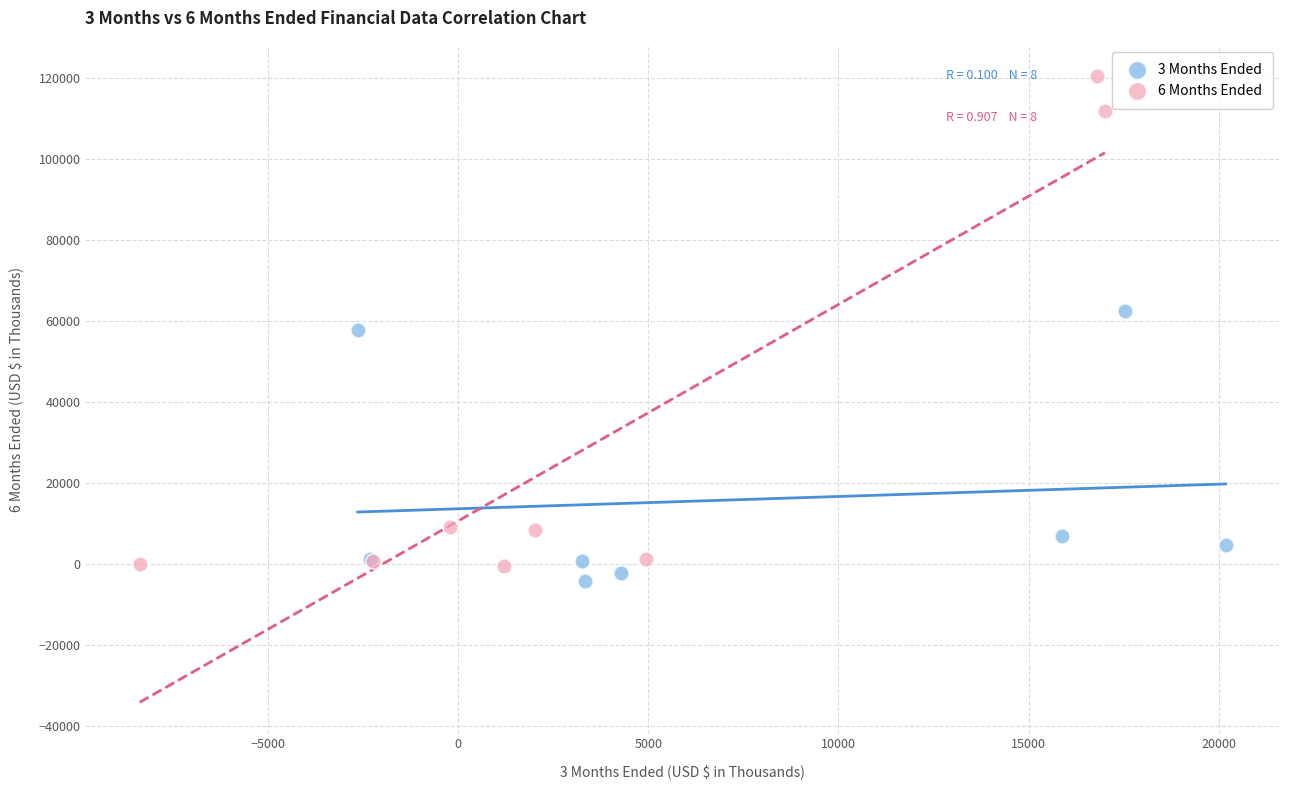

What are all the series names shown in the legend?

3 Months Ended, 6 Months Ended